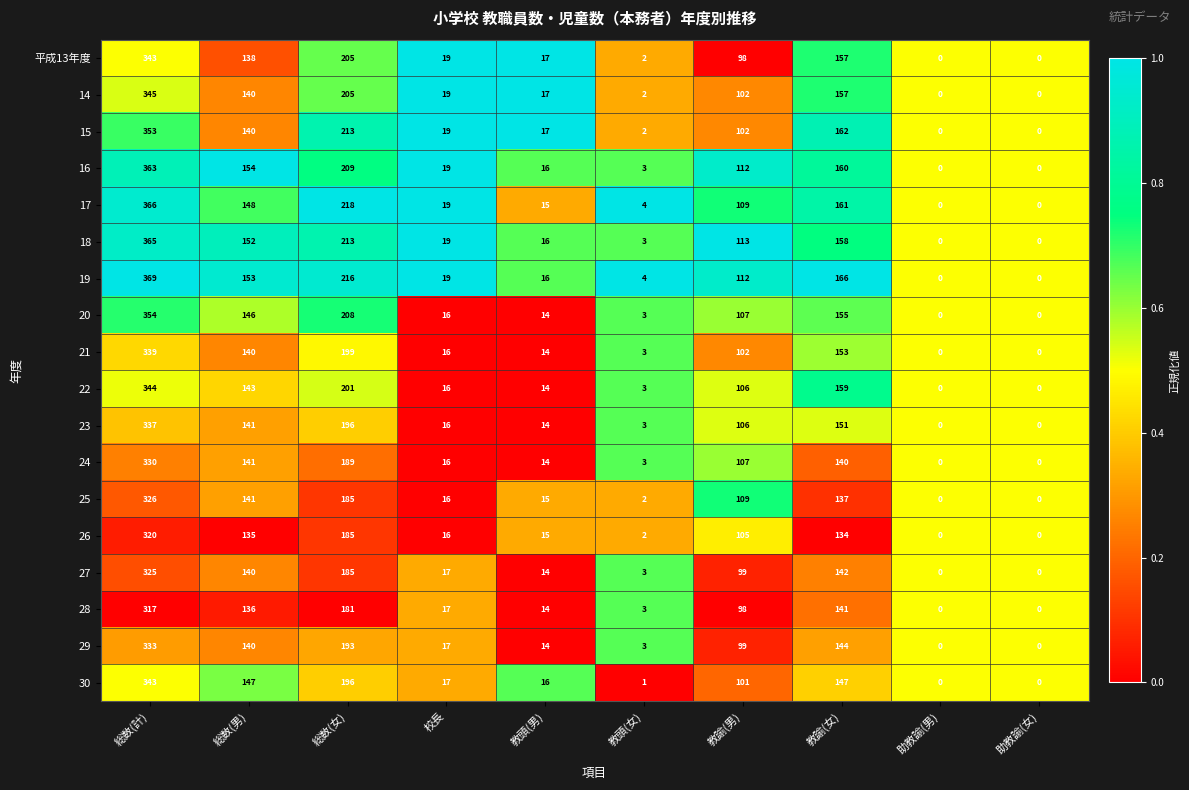

How many positive values does the 23 series have?

8